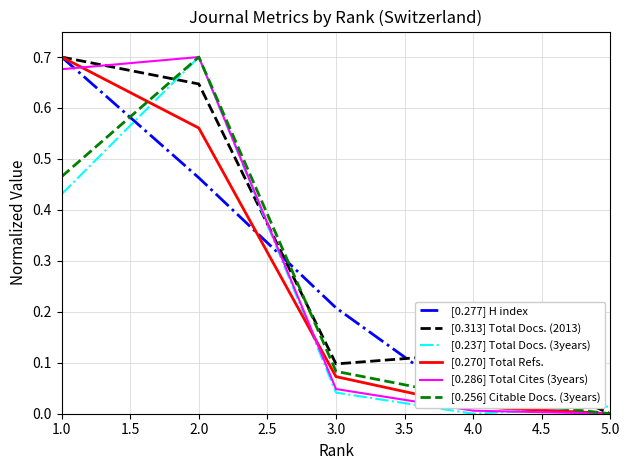

True or false: [0.256] Citable Docs. (3years) has a value of 1.2 at 2.0.

False